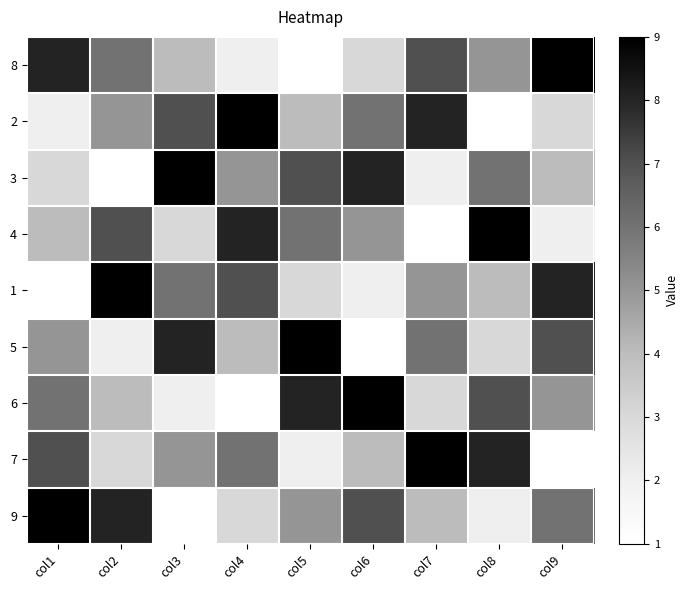

Reading left to right, transcribe all the data shown in this chart.

8: col1=8	col2=6	col3=4	col4=2	col5=1	col6=3	col7=7	col8=5	col9=9
2: col1=2	col2=5	col3=7	col4=9	col5=4	col6=6	col7=8	col8=1	col9=3
3: col1=3	col2=1	col3=9	col4=5	col5=7	col6=8	col7=2	col8=6	col9=4
4: col1=4	col2=7	col3=3	col4=8	col5=6	col6=5	col7=1	col8=9	col9=2
1: col1=1	col2=9	col3=6	col4=7	col5=3	col6=2	col7=5	col8=4	col9=8
5: col1=5	col2=2	col3=8	col4=4	col5=9	col6=1	col7=6	col8=3	col9=7
6: col1=6	col2=4	col3=2	col4=1	col5=8	col6=9	col7=3	col8=7	col9=5
7: col1=7	col2=3	col3=5	col4=6	col5=2	col6=4	col7=9	col8=8	col9=1
9: col1=9	col2=8	col3=1	col4=3	col5=5	col6=7	col7=4	col8=2	col9=6